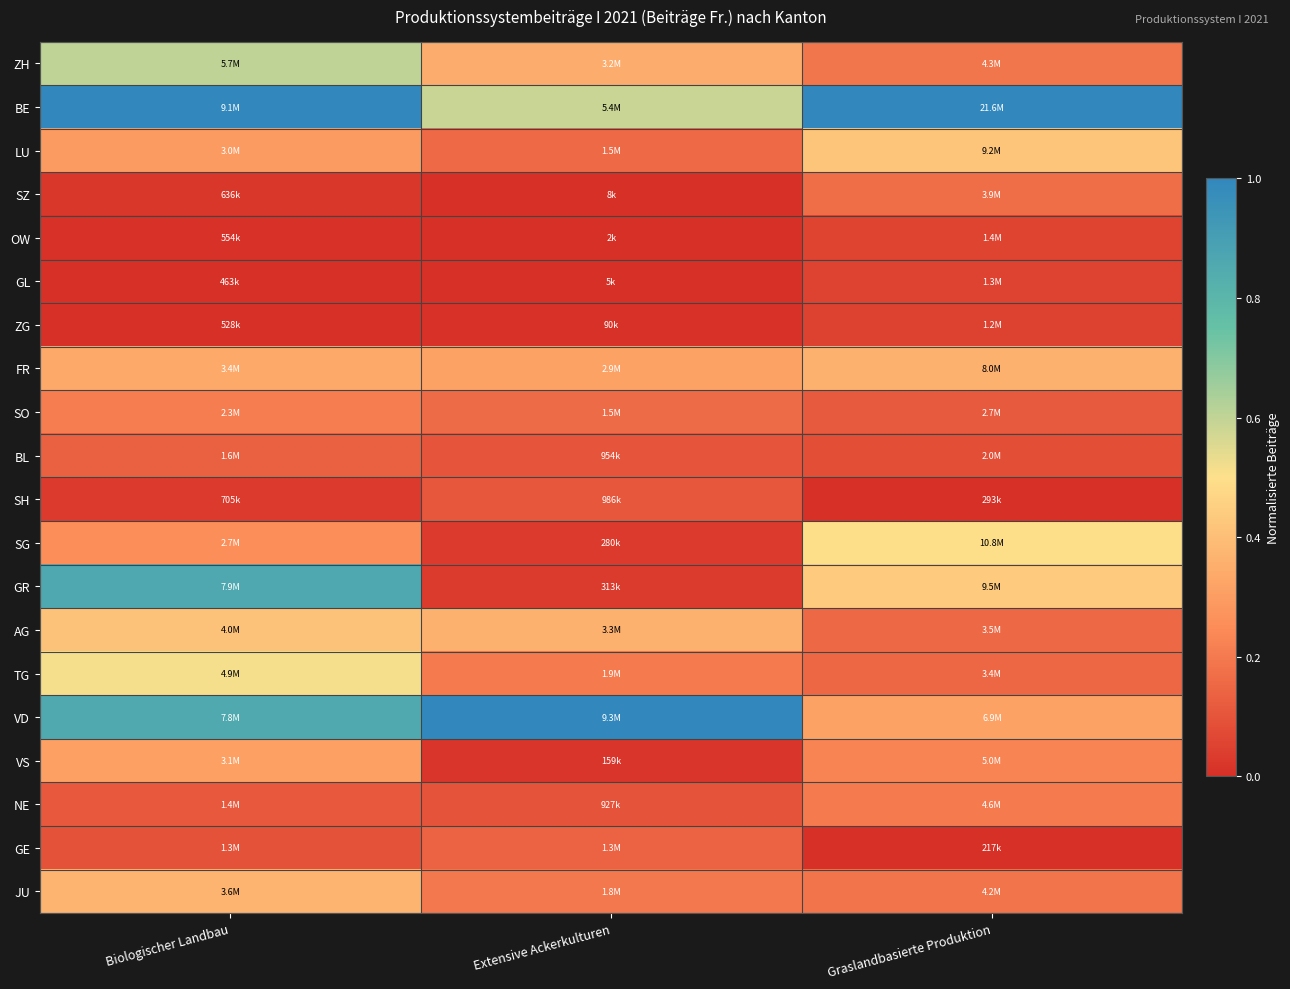

Reading right to left, transcribe all the data shown in this chart.

ZH: Graslandbasierte Produktion=0.2	Extensive Ackerkulturen=0.3	Biologischer Landbau=0.6
BE: Graslandbasierte Produktion=1.0	Extensive Ackerkulturen=0.6	Biologischer Landbau=1.0
LU: Graslandbasierte Produktion=0.4	Extensive Ackerkulturen=0.2	Biologischer Landbau=0.3
SZ: Graslandbasierte Produktion=0.2	Extensive Ackerkulturen=0.0	Biologischer Landbau=0.0
OW: Graslandbasierte Produktion=0.1	Extensive Ackerkulturen=0.0	Biologischer Landbau=0.0
GL: Graslandbasierte Produktion=0.1	Extensive Ackerkulturen=0.0	Biologischer Landbau=0.0
ZG: Graslandbasierte Produktion=0.0	Extensive Ackerkulturen=0.0	Biologischer Landbau=0.0
FR: Graslandbasierte Produktion=0.4	Extensive Ackerkulturen=0.3	Biologischer Landbau=0.3
SO: Graslandbasierte Produktion=0.1	Extensive Ackerkulturen=0.2	Biologischer Landbau=0.2
BL: Graslandbasierte Produktion=0.1	Extensive Ackerkulturen=0.1	Biologischer Landbau=0.1
SH: Graslandbasierte Produktion=0.0	Extensive Ackerkulturen=0.1	Biologischer Landbau=0.0
SG: Graslandbasierte Produktion=0.5	Extensive Ackerkulturen=0.0	Biologischer Landbau=0.3
GR: Graslandbasierte Produktion=0.4	Extensive Ackerkulturen=0.0	Biologischer Landbau=0.9
AG: Graslandbasierte Produktion=0.2	Extensive Ackerkulturen=0.4	Biologischer Landbau=0.4
TG: Graslandbasierte Produktion=0.2	Extensive Ackerkulturen=0.2	Biologischer Landbau=0.5
VD: Graslandbasierte Produktion=0.3	Extensive Ackerkulturen=1.0	Biologischer Landbau=0.9
VS: Graslandbasierte Produktion=0.2	Extensive Ackerkulturen=0.0	Biologischer Landbau=0.3
NE: Graslandbasierte Produktion=0.2	Extensive Ackerkulturen=0.1	Biologischer Landbau=0.1
GE: Graslandbasierte Produktion=0.0	Extensive Ackerkulturen=0.1	Biologischer Landbau=0.1
JU: Graslandbasierte Produktion=0.2	Extensive Ackerkulturen=0.2	Biologischer Landbau=0.4